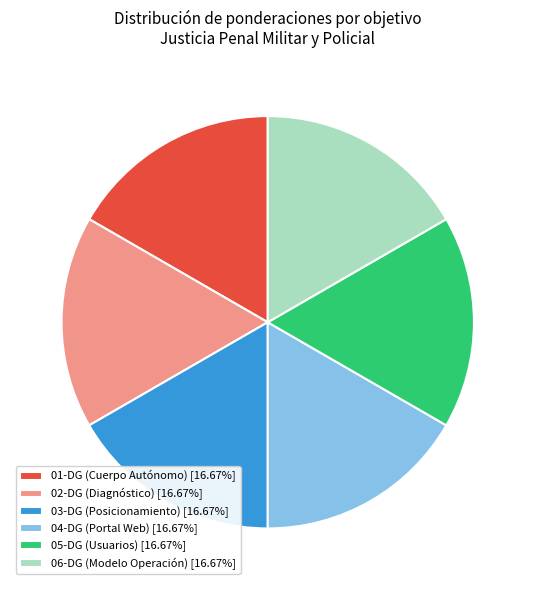

Do 05-DG (Usuarios) [16.67%] and 02-DG (Diagnóstico) [16.67%] together represent more than half of the pie?

No